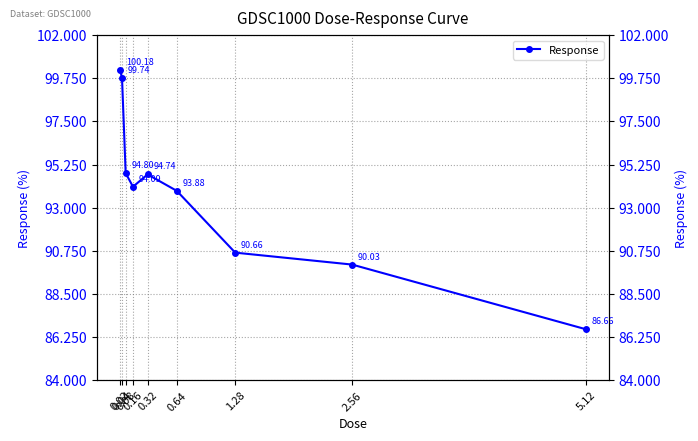

True or false: the data shows 158.5 at 0.16.

False